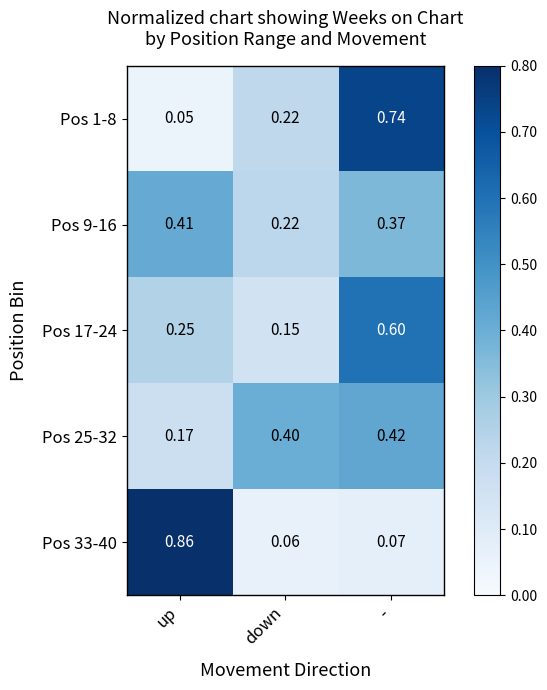

List the labels in order of Pos 9-16 value, smallest first.

down, -, up